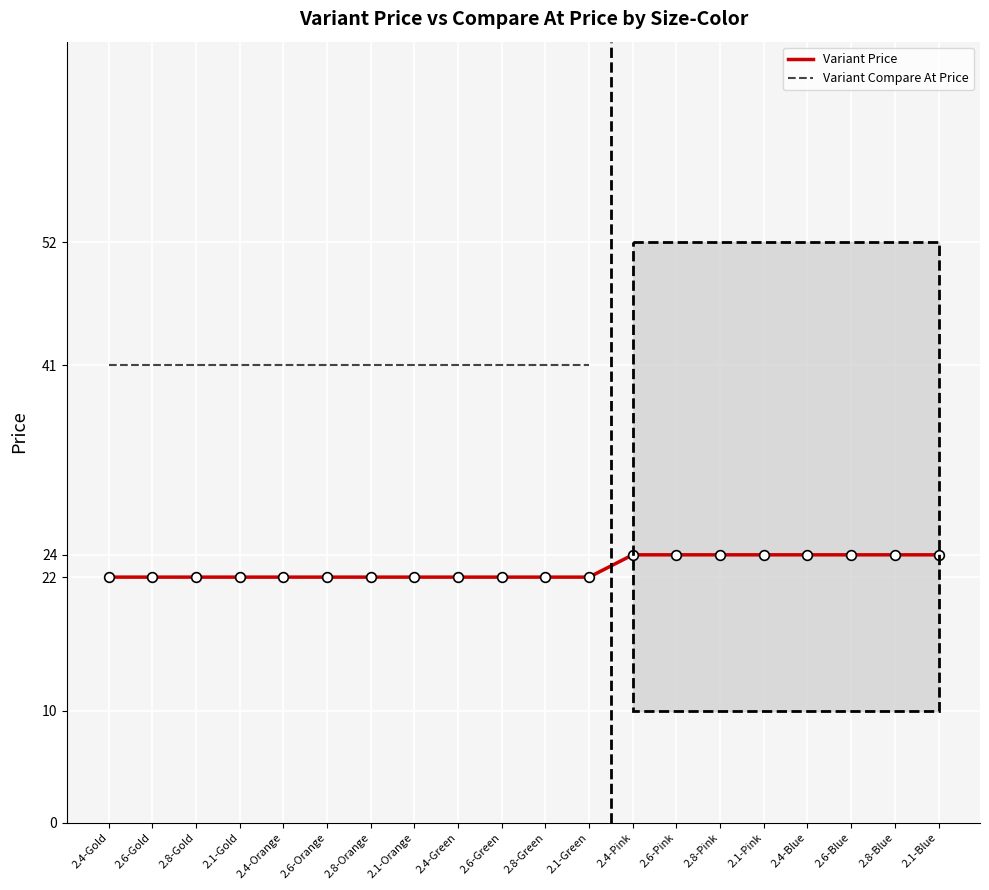

The value at 2.4-Blue is 24. True or false?

True